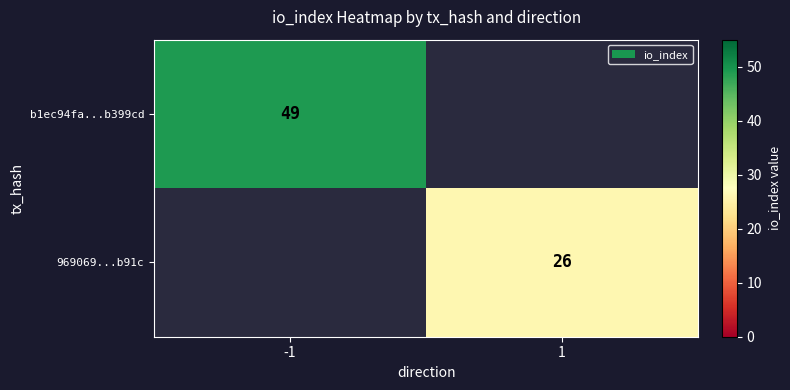

The 969069...b91c series shows 26 at 1. True or false?

True